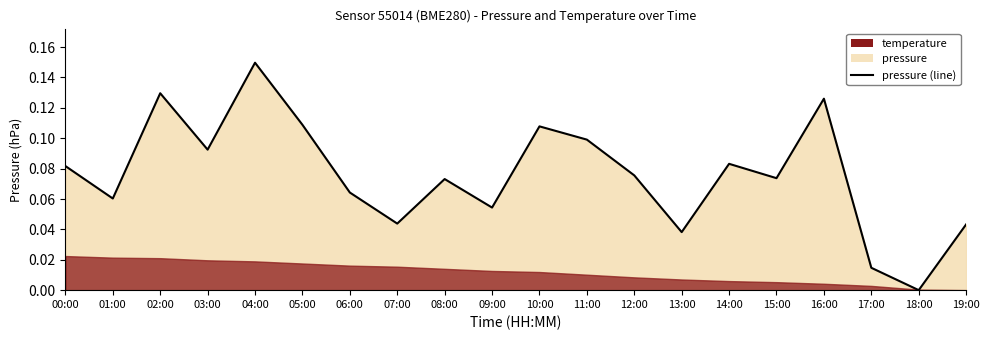

How many points are lower than both their immediate neighbors (excluding endpoints)?

7